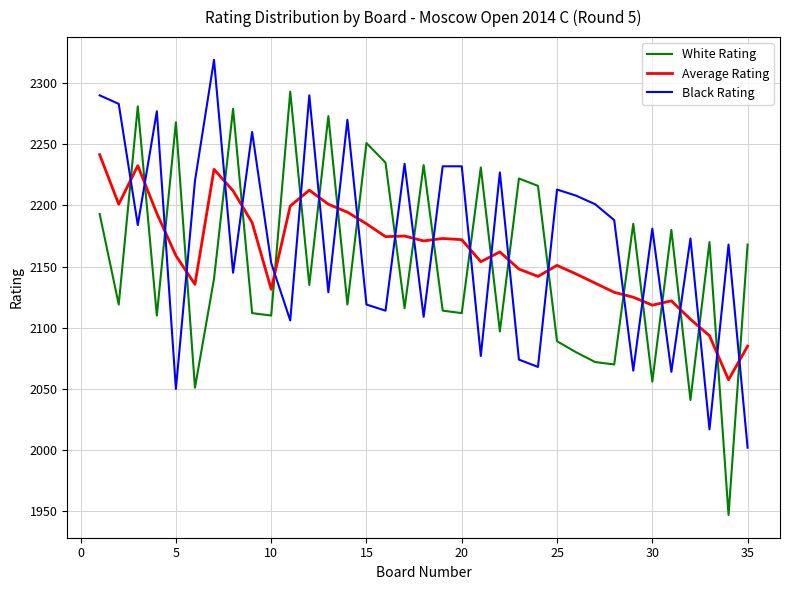

What is the difference between the maximum and minimum values in the Black Rating series?

317.0